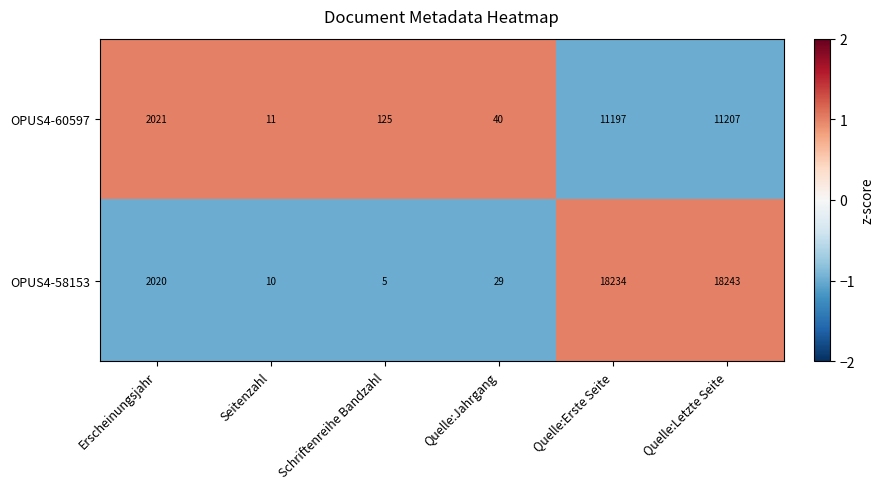

At which category does the chart reach its peak across all series?

Quelle:Letzte Seite